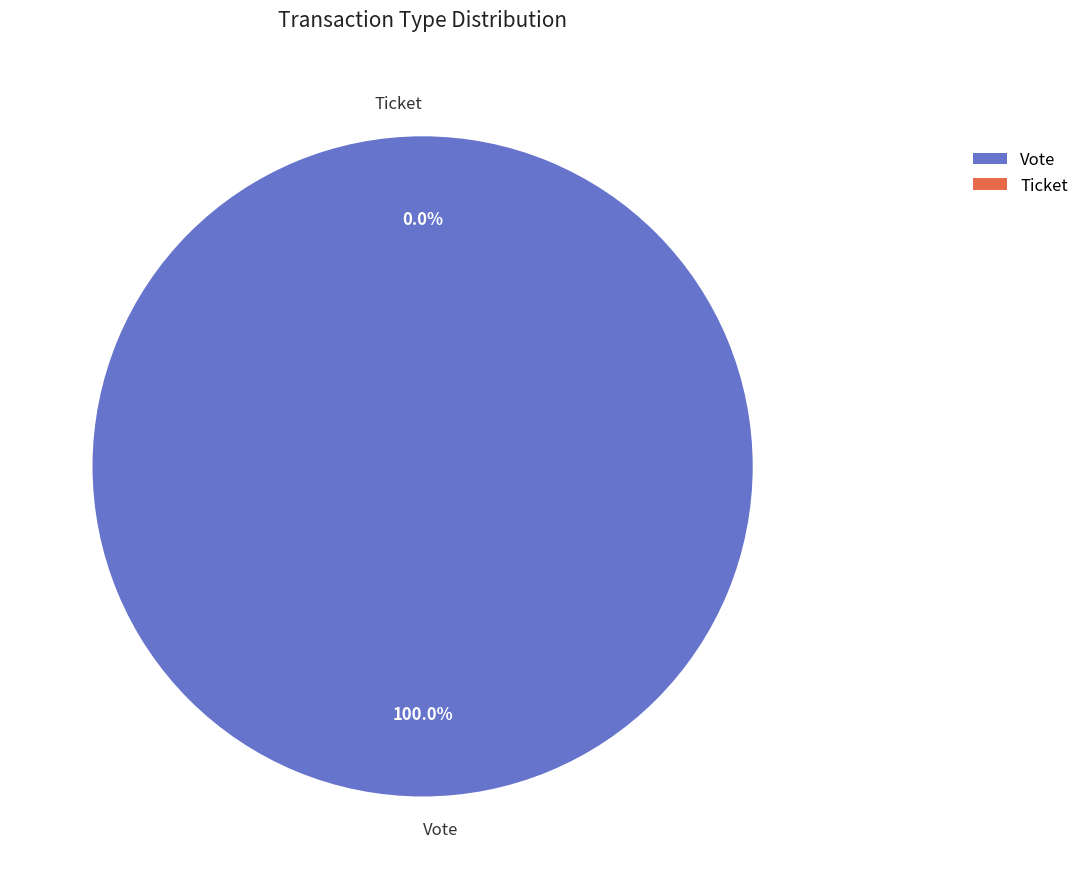

Is there a majority slice in this chart?

Yes